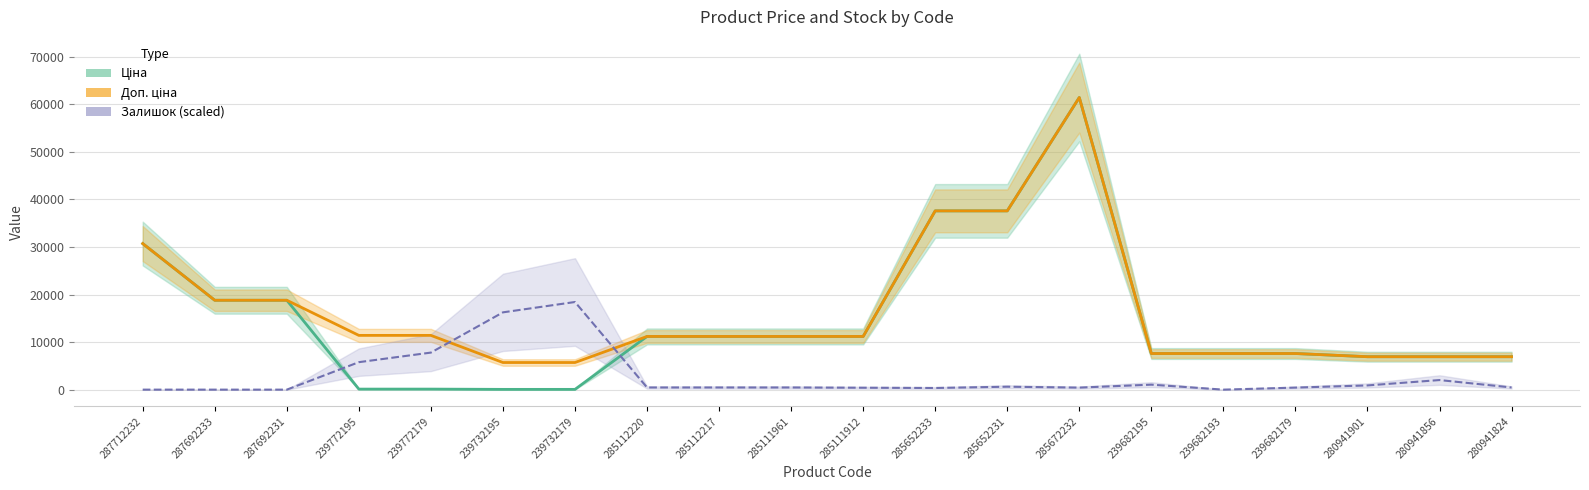

What is the difference between the maximum and minimum values in the Ціна series?

61377.2